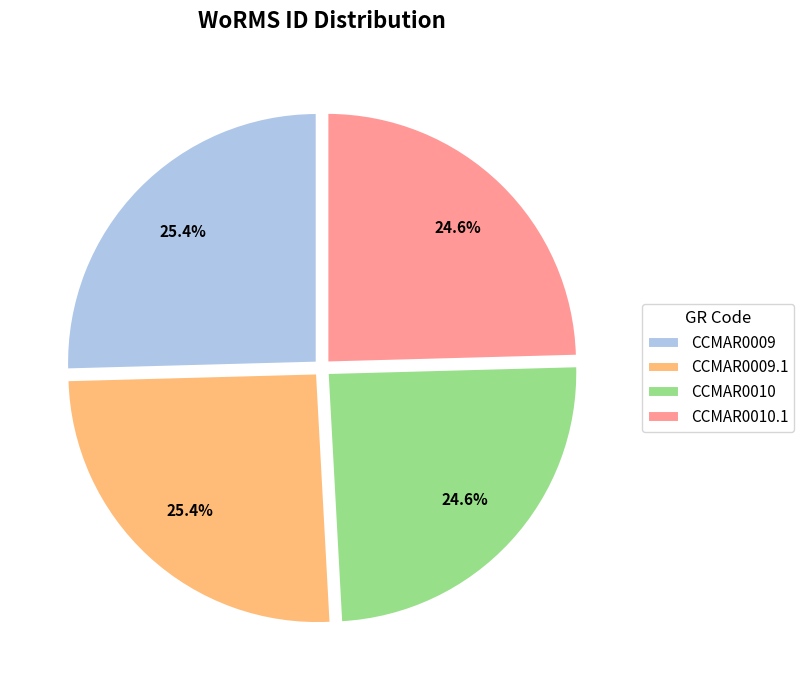

The CCMAR0009 slice represents 25% of the pie. True or false?

True